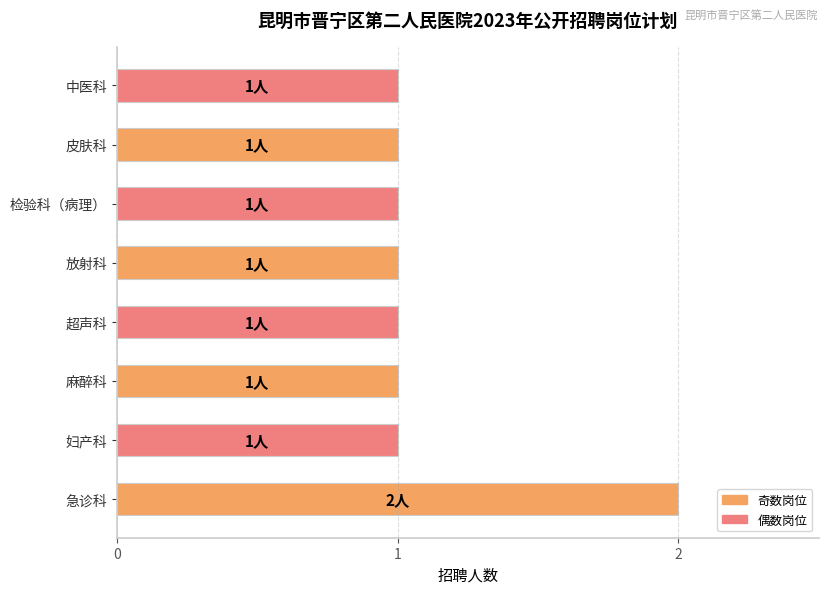

Which category has the highest value across all series?

急诊科